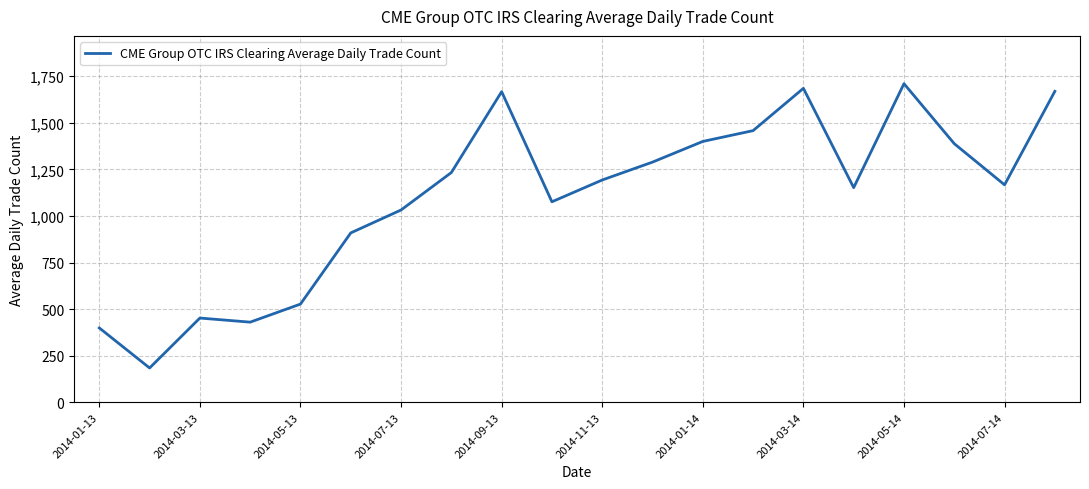

What is the smallest value displayed?

184